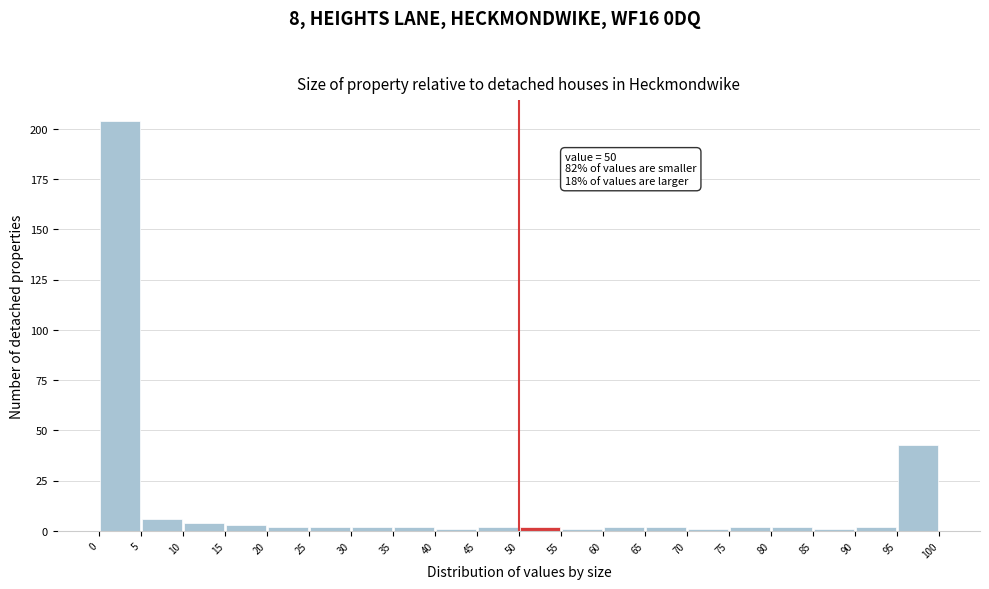

Over which range of the x-axis is the bar tallest?

0 to 5